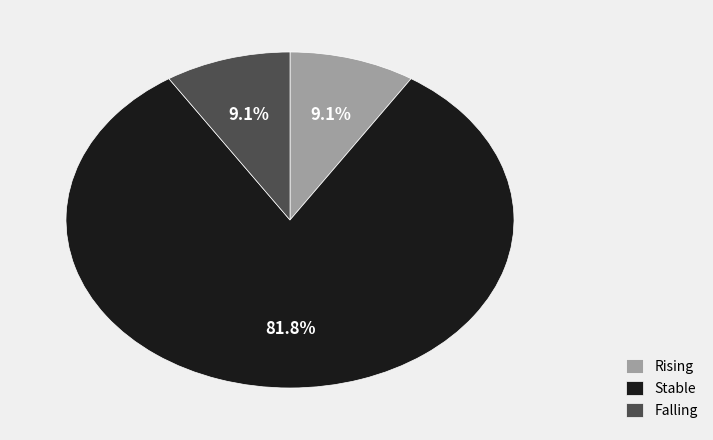

Which slice is the largest?

Stable